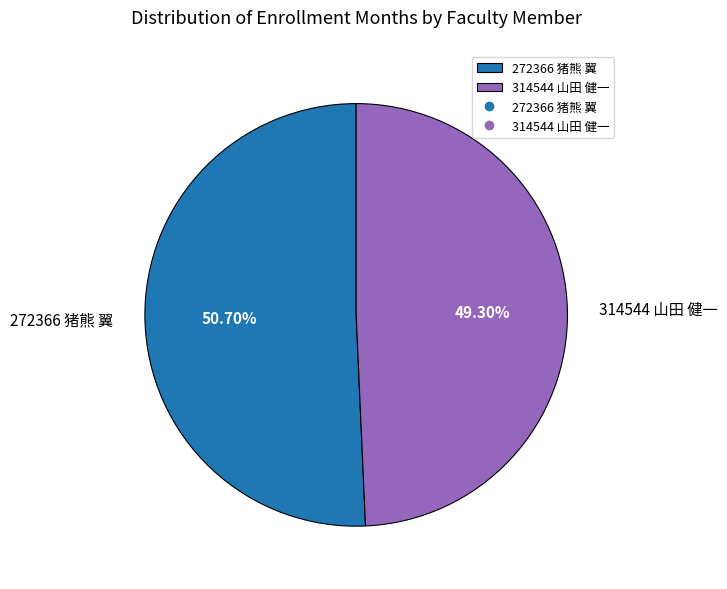

To the nearest percent, what percentage of the pie is 314544 山田 健一?

49%